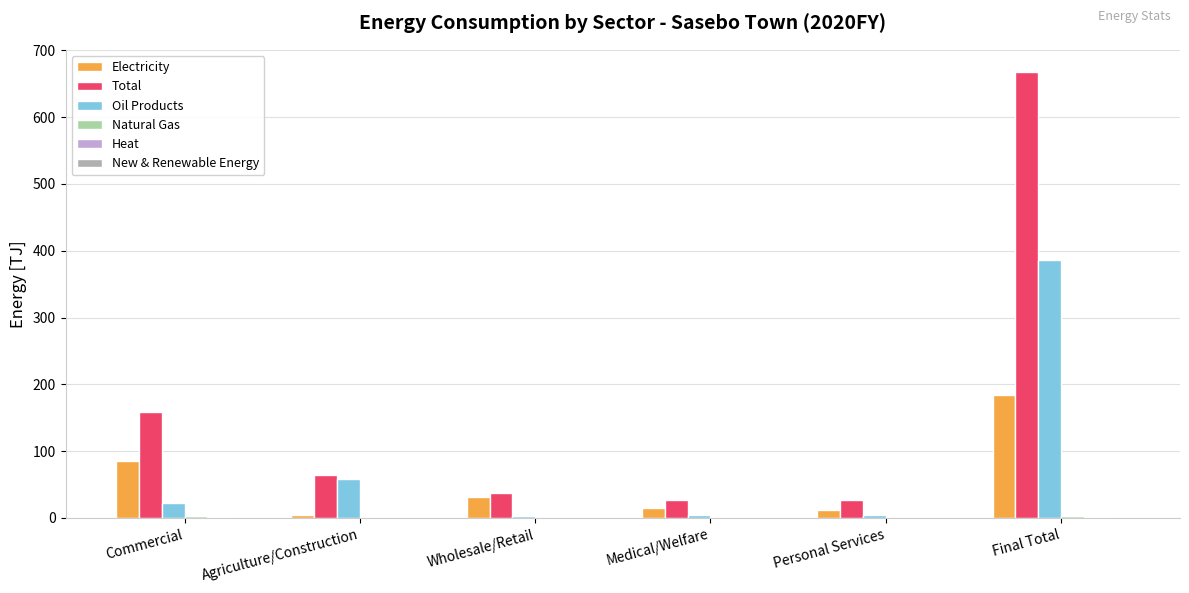

The Total series shows 419.9 at Final Total. True or false?

False